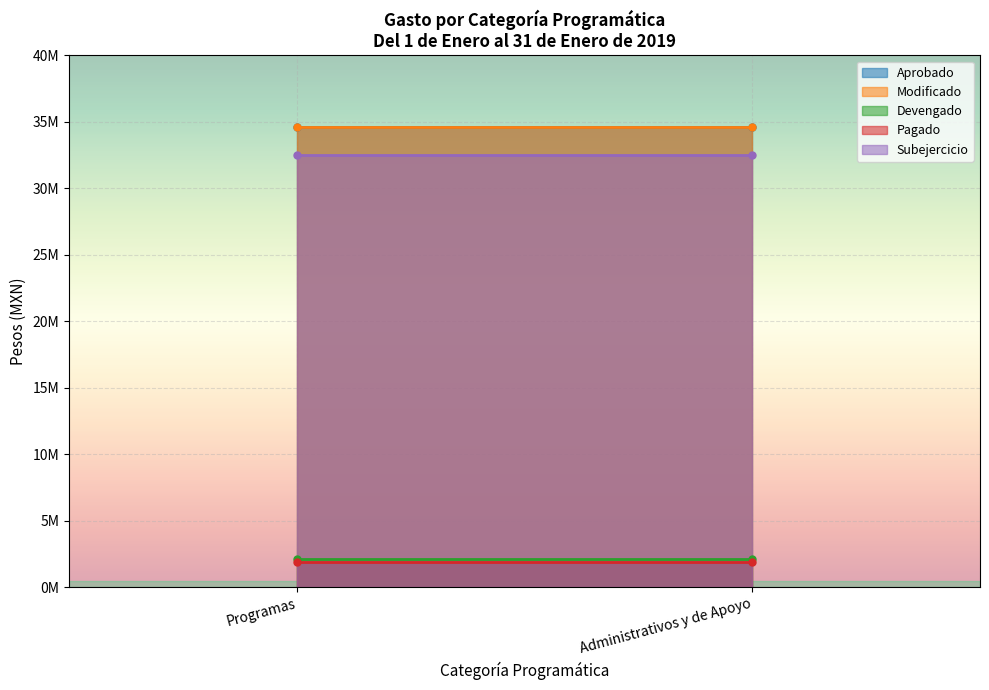

True or false: Pagado and Devengado cross at least once.

False